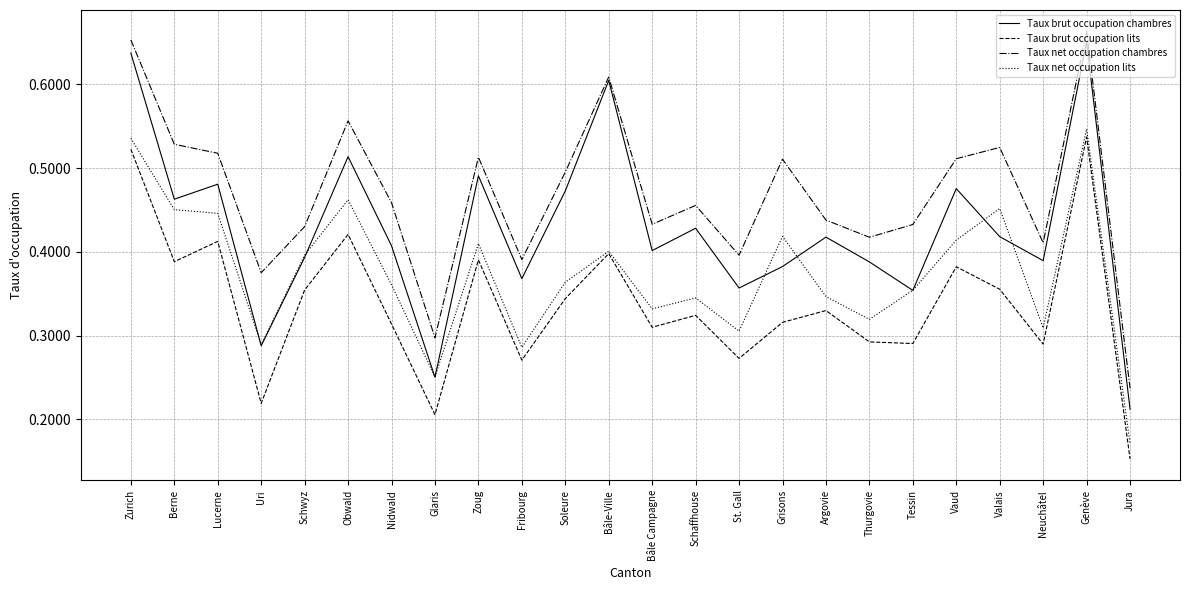

Which series has the largest range (max minus min)?

Taux brut occupation chambres